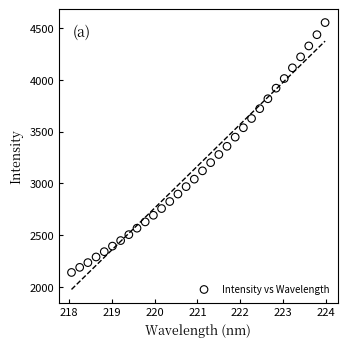

What is the range of Y values (max minus min)?

2413.5